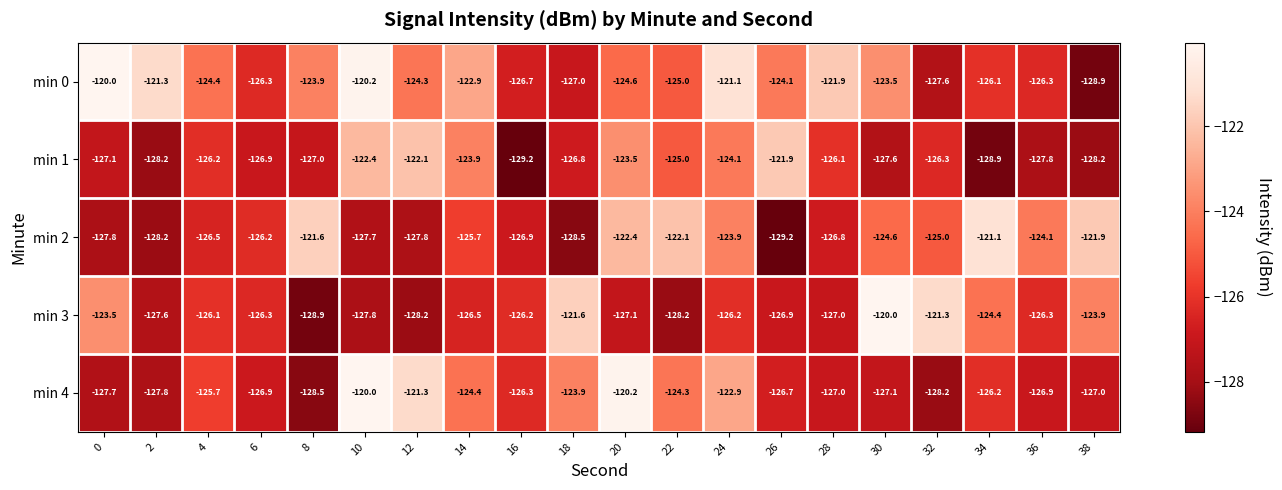

At how many categories does at least one series exceed -123?

16